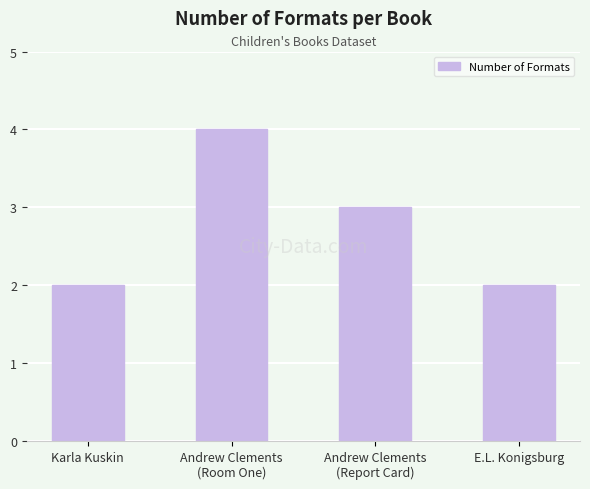

The value at E.L. Konigsburg is 2. True or false?

True